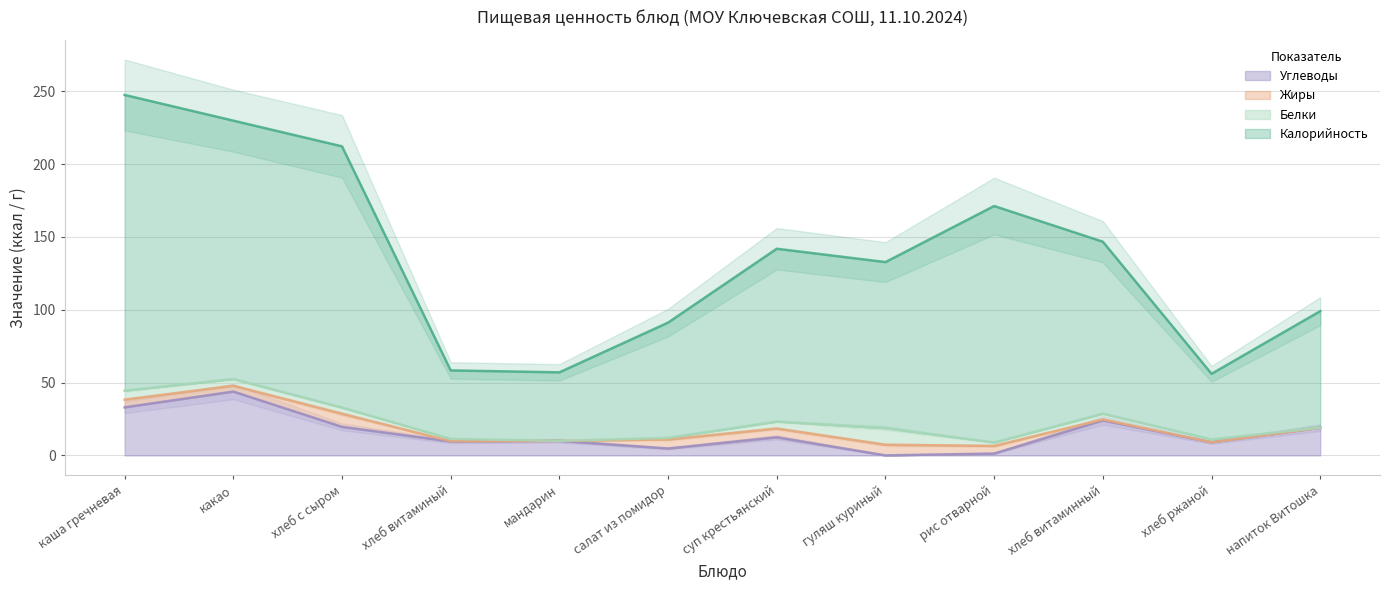

The value of Углеводы at каша гречневая is 33.0. True or false?

True